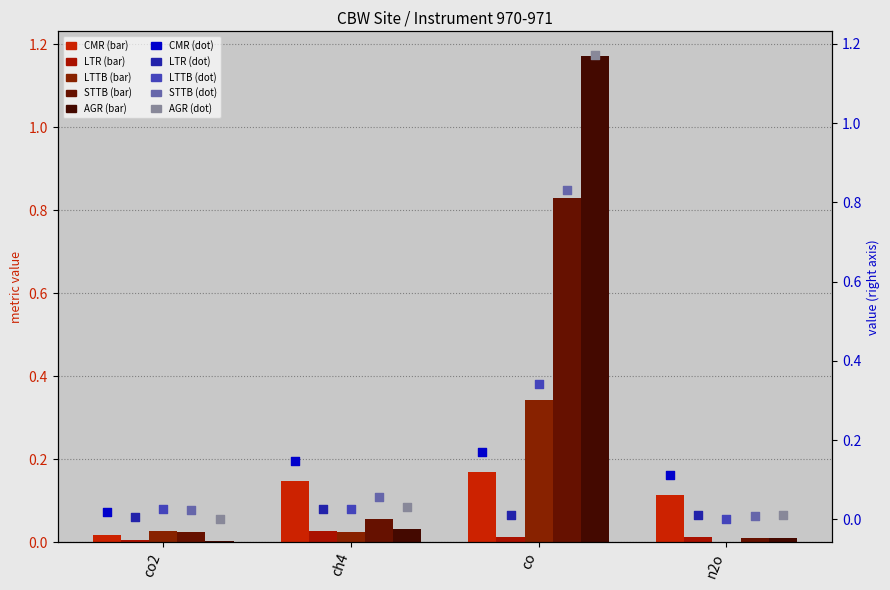

Which series reaches the maximum Y coordinate?

AGR